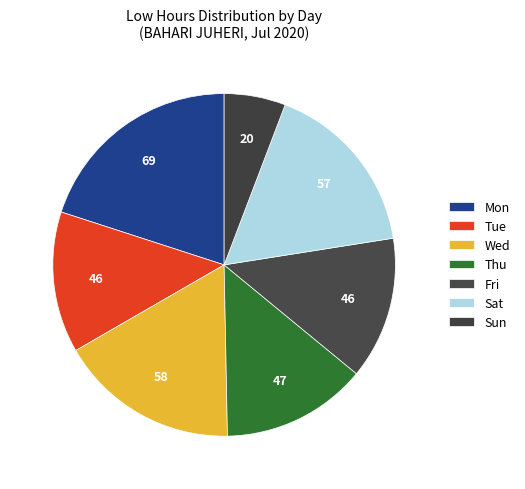

Is the sum of Sun and Mon greater than half?

No